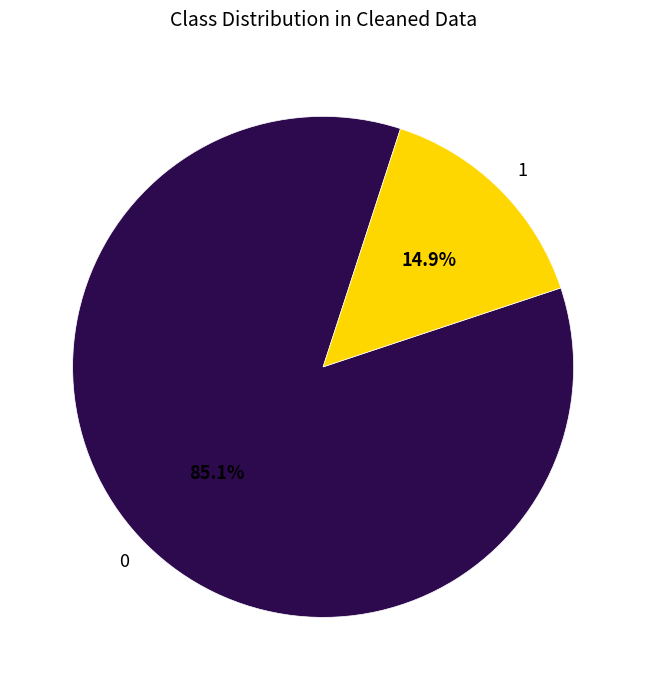

To the nearest percent, what is the combined percentage of 0 and 1?

100%